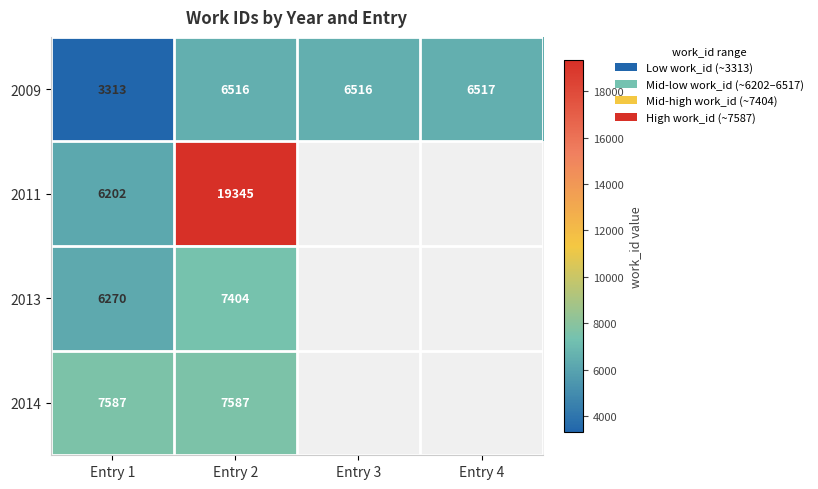

Between Entry 4 and Entry 1, which is larger?

Entry 4